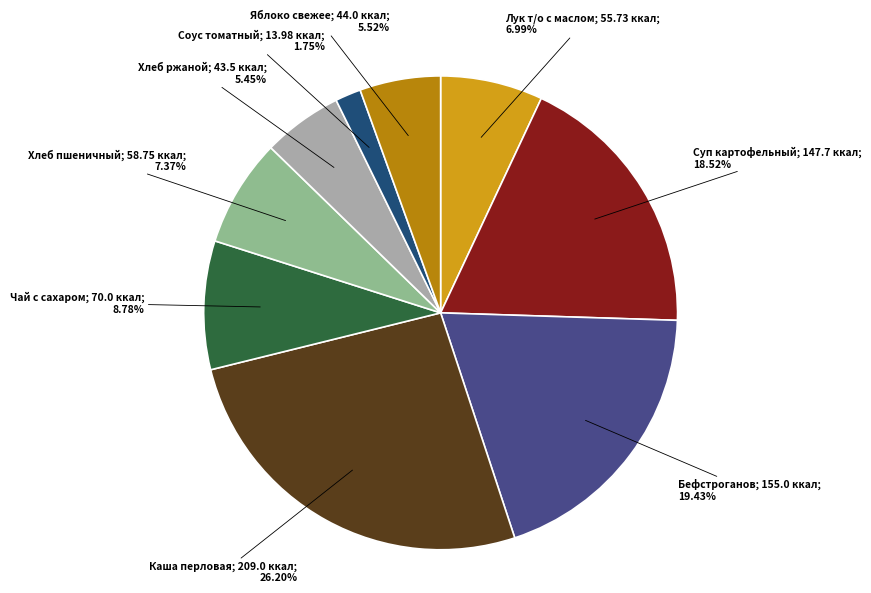

Does any single category account for the majority?

No